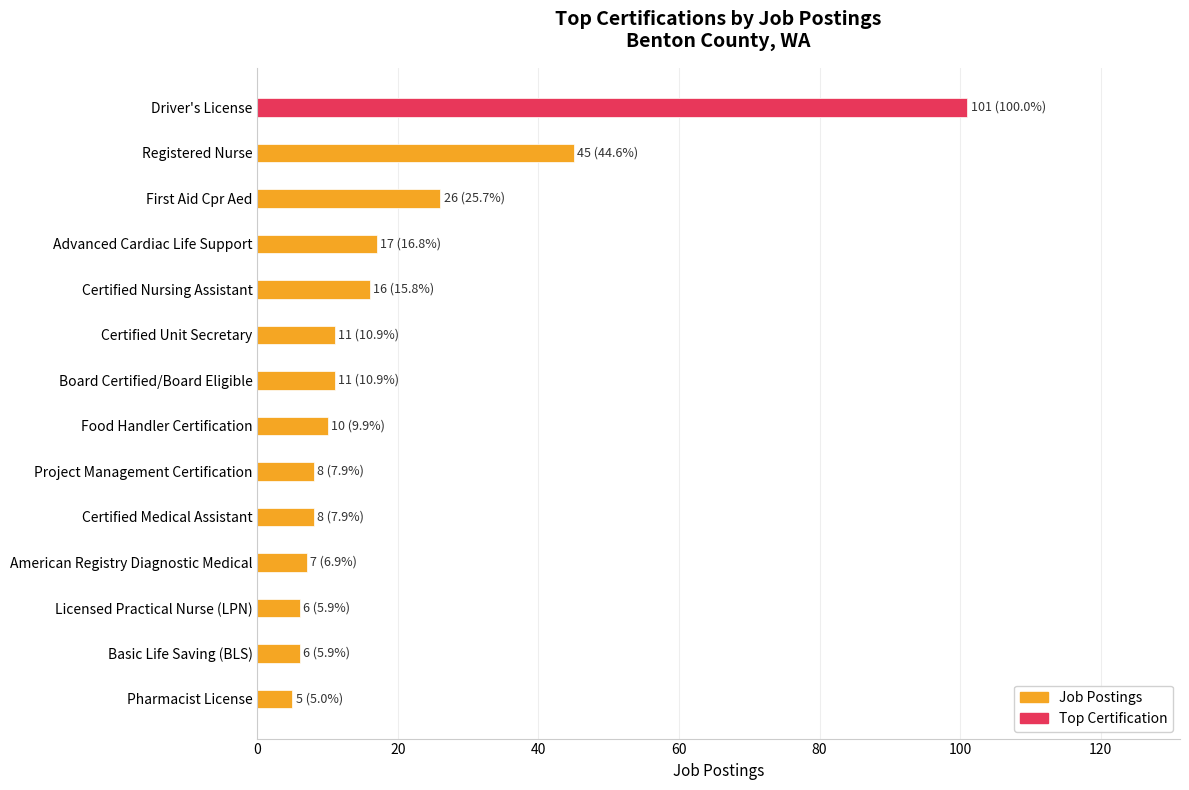

What is the minimum value shown in the chart?

5